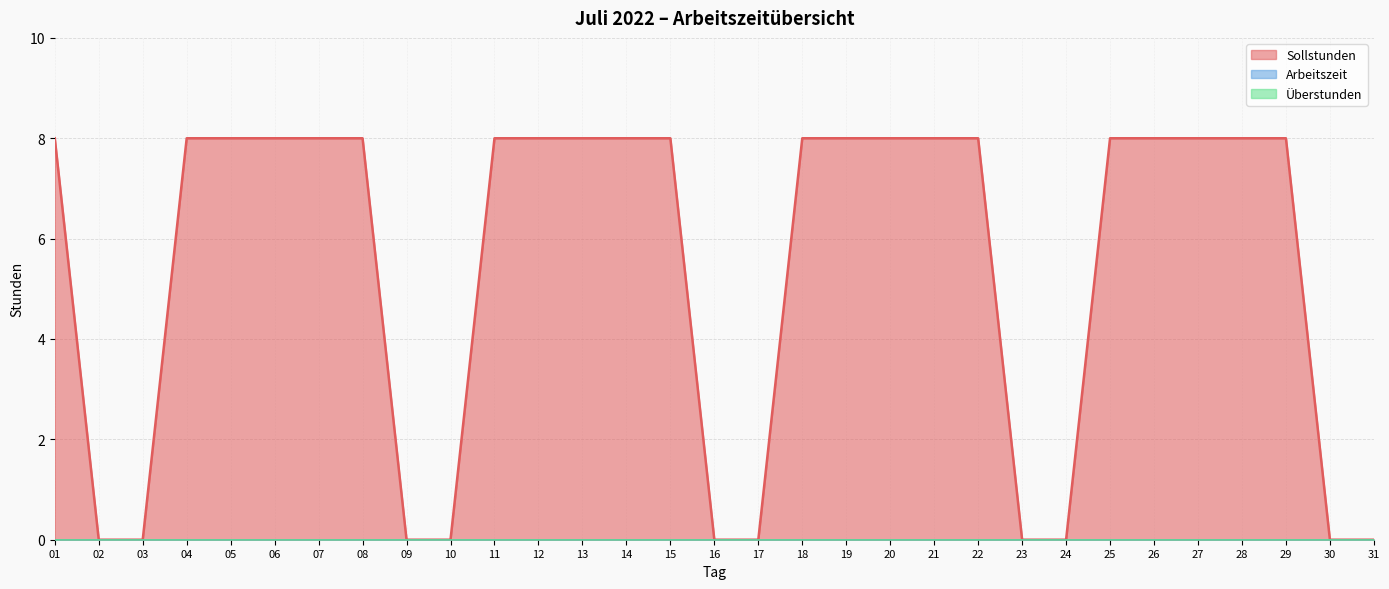

What is the spread (max minus min) of values at 19?

8